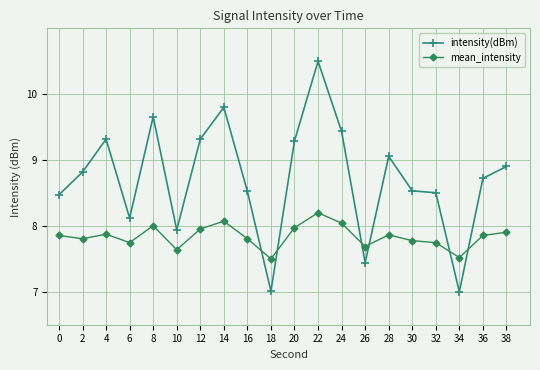

How many lines are shown in the chart?

2